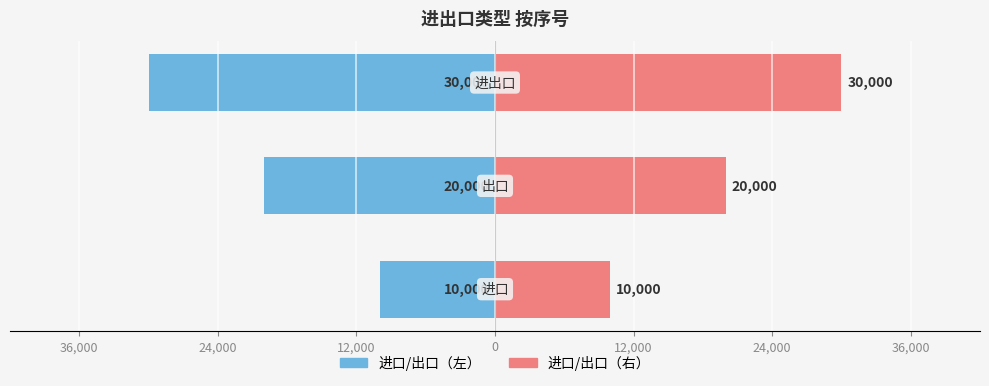

How many distinct data groups are displayed?

2